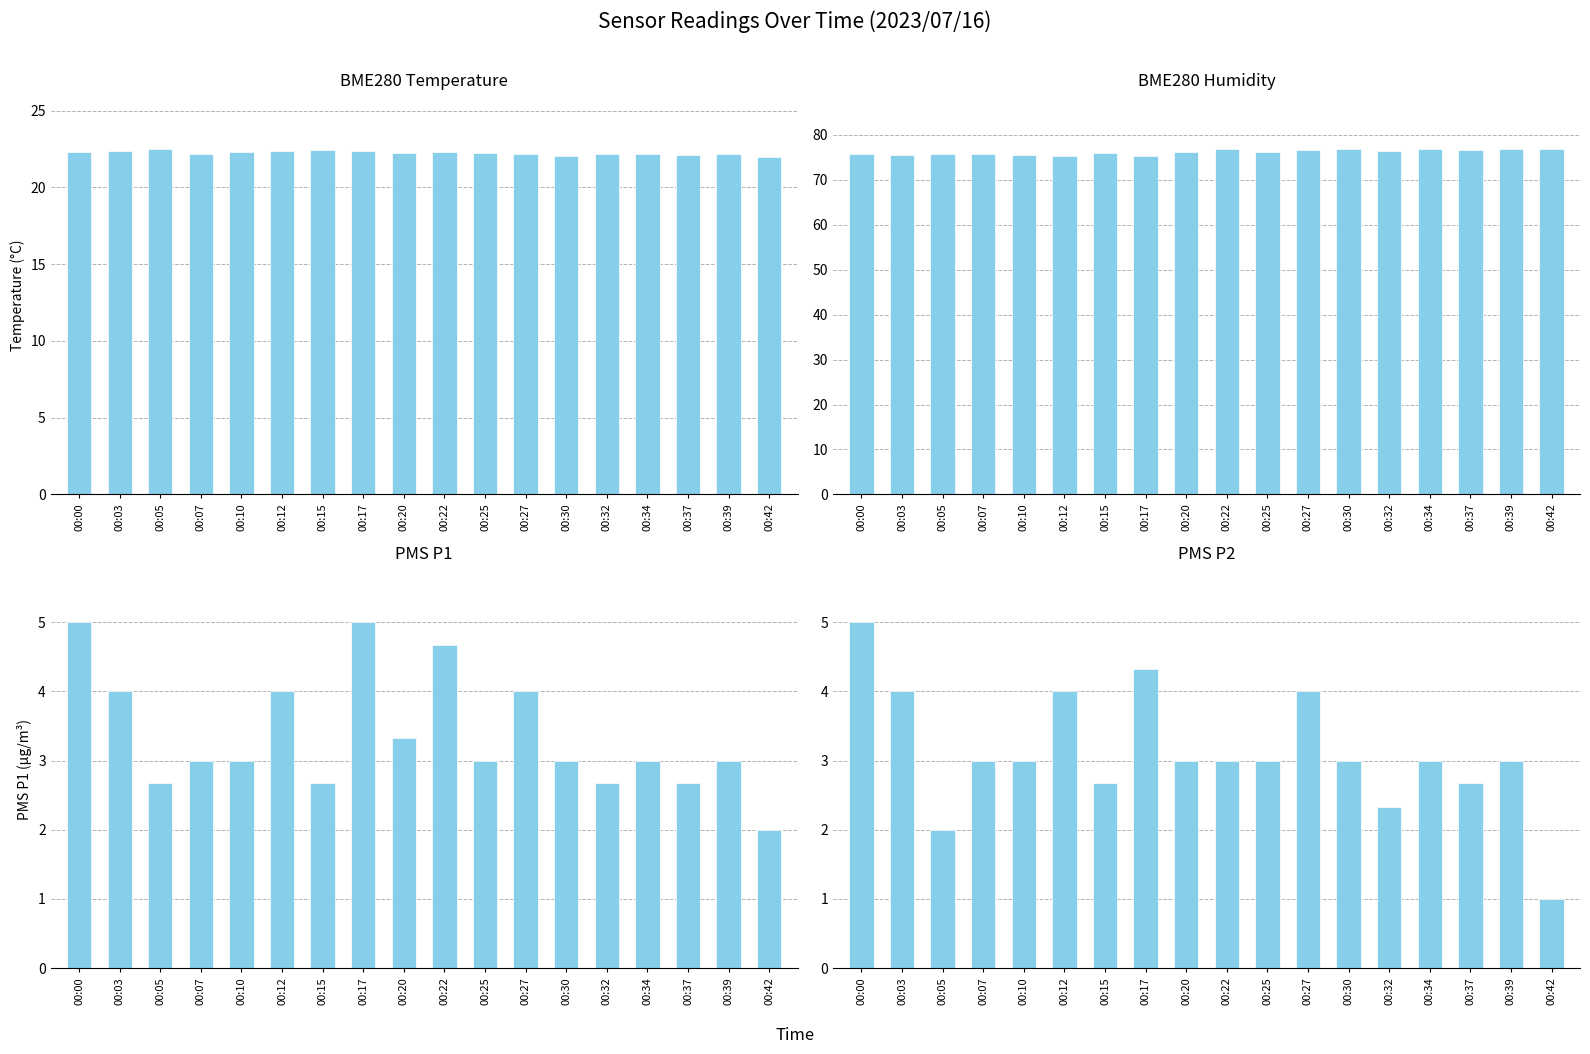

Reading right to left, extract all data points from this chart.

BME280_temperature: 00:42=22.0	00:39=22.1	00:37=22.1	00:34=22.2	00:32=22.2	00:30=22.0	00:27=22.2	00:25=22.2	00:22=22.3	00:20=22.2	00:17=22.4	00:15=22.4	00:12=22.4	00:10=22.3	00:07=22.2	00:05=22.5	00:03=22.4	00:00=22.3
BME280_humidity: 00:42=77.0	00:39=77.0	00:37=76.7	00:34=76.9	00:32=76.3	00:30=76.9	00:27=76.8	00:25=76.1	00:22=76.8	00:20=76.2	00:17=75.3	00:15=76.0	00:12=75.2	00:10=75.6	00:07=75.7	00:05=75.7	00:03=75.7	00:00=75.7
PMS_P1: 00:42=2.0	00:39=3.0	00:37=2.7	00:34=3.0	00:32=2.7	00:30=3.0	00:27=4.0	00:25=3.0	00:22=4.7	00:20=3.3	00:17=5.0	00:15=2.7	00:12=4.0	00:10=3.0	00:07=3.0	00:05=2.7	00:03=4.0	00:00=5.0
PMS_P2: 00:42=1.0	00:39=3.0	00:37=2.7	00:34=3.0	00:32=2.3	00:30=3.0	00:27=4.0	00:25=3.0	00:22=3.0	00:20=3.0	00:17=4.3	00:15=2.7	00:12=4.0	00:10=3.0	00:07=3.0	00:05=2.0	00:03=4.0	00:00=5.0